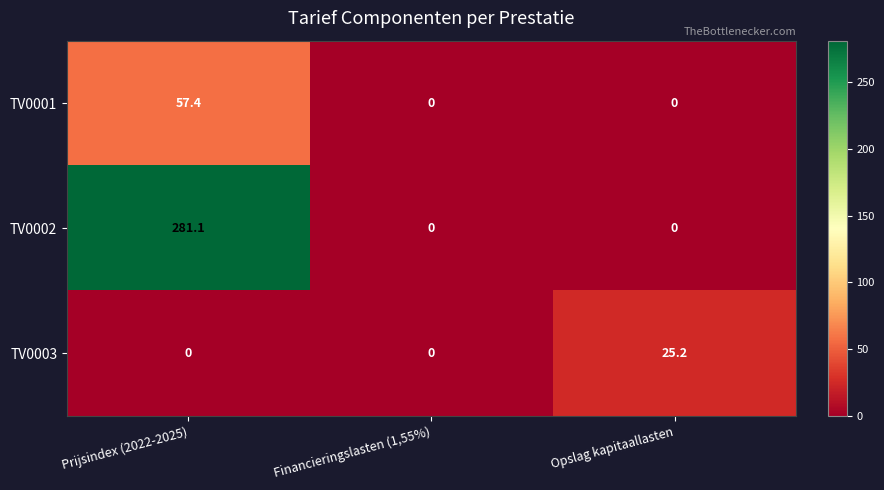

Which category has the highest value across all series?

Prijsindex (2022-2025)